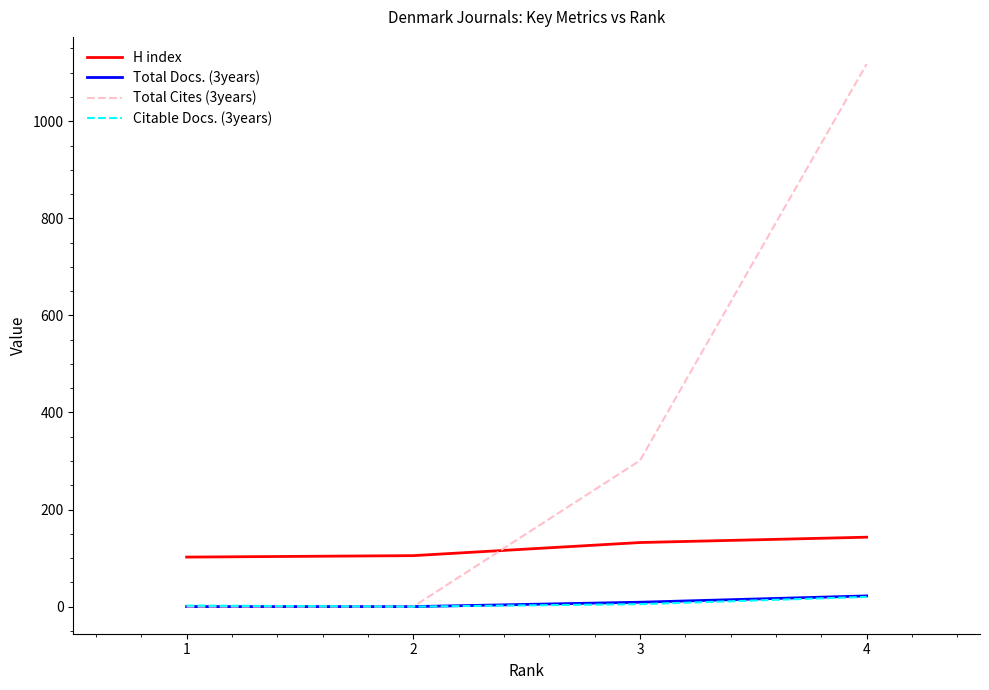

At which category is the sum across all series the highest?

4